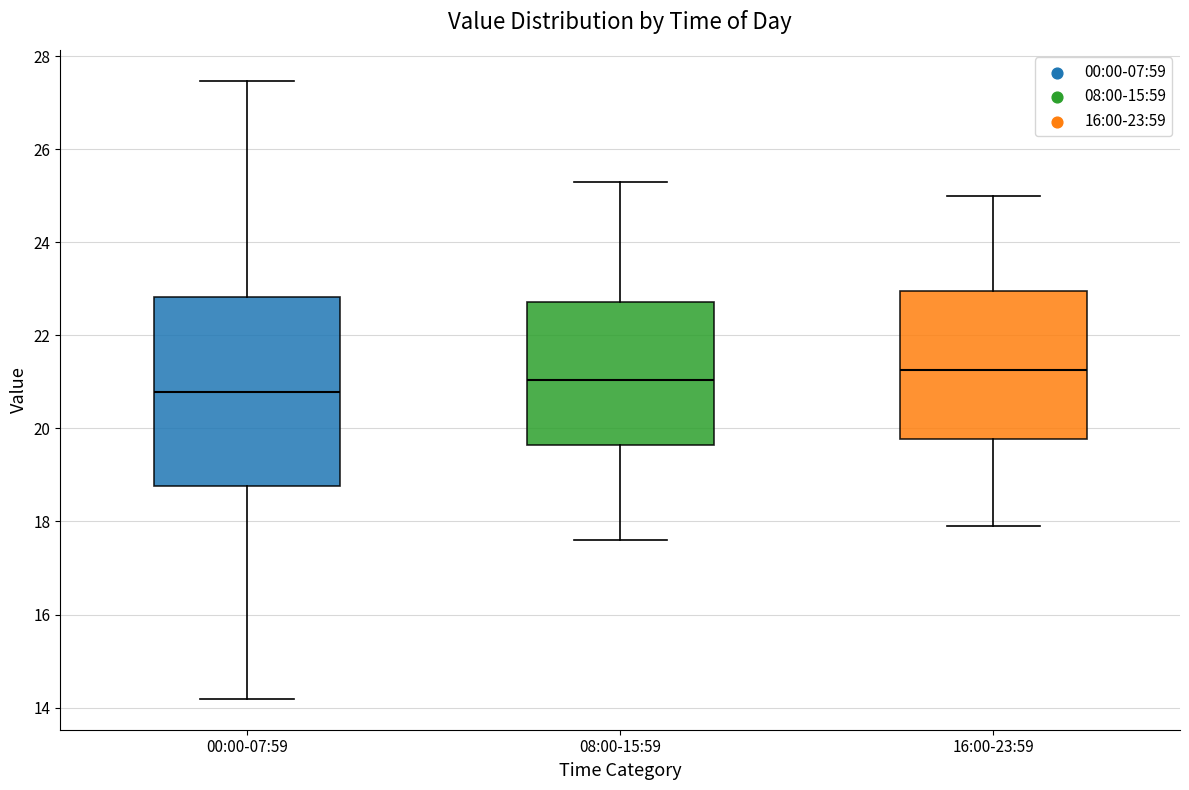

Which box is the tallest, from its lower edge to its upper edge?

00:00-07:59